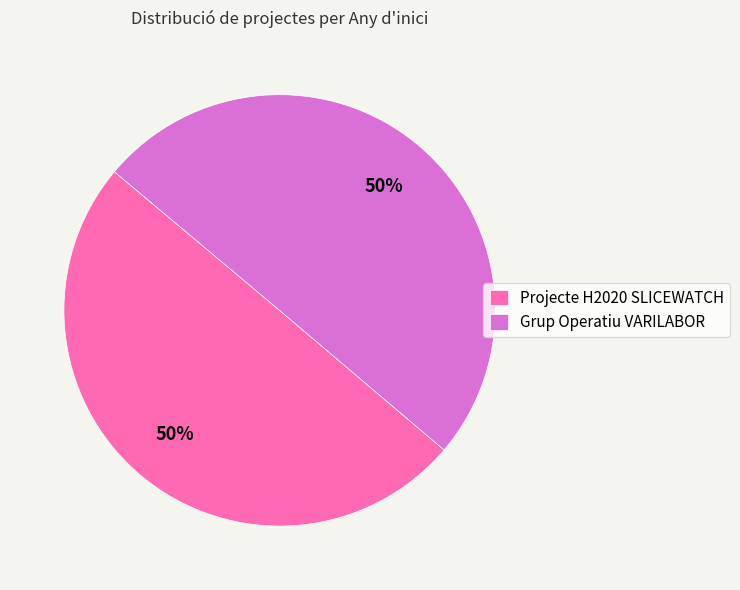

To the nearest percent, what is the average slice percentage?

50%